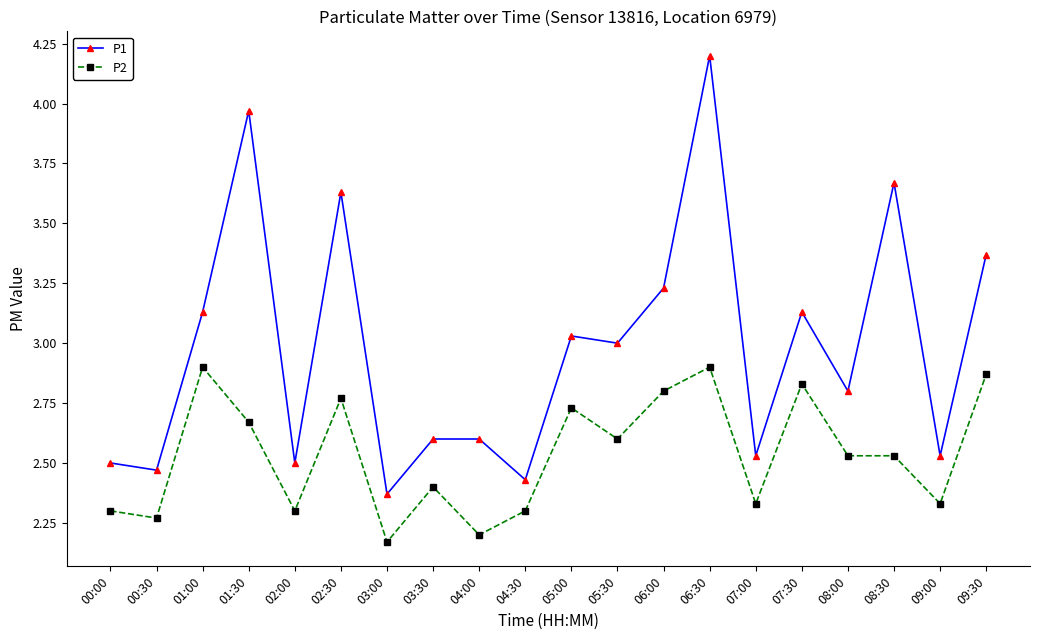

Where does the P1 series first go above 3?

01:00